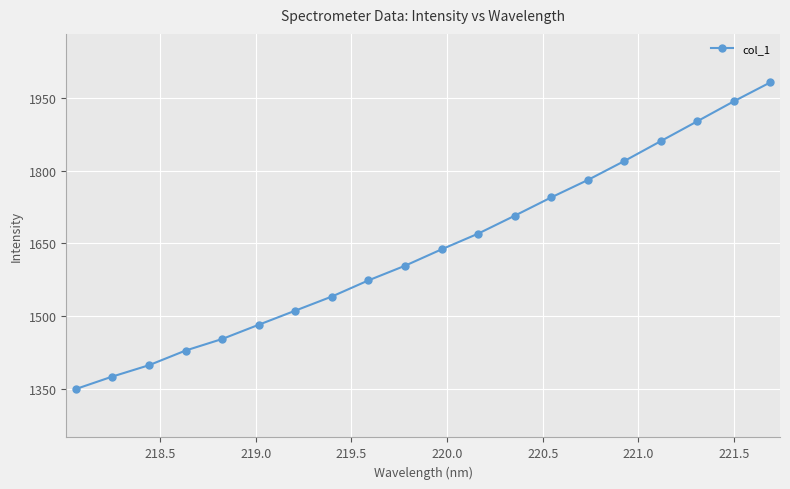

What is the value of the 11th point from the left?

1637.9